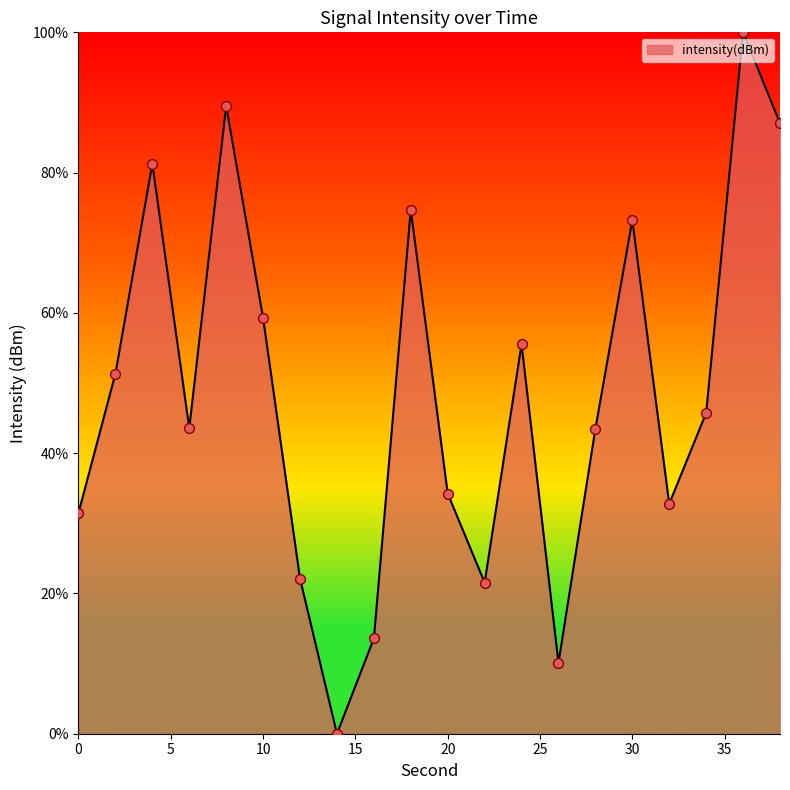

What is the difference between the maximum and minimum values?

100.0